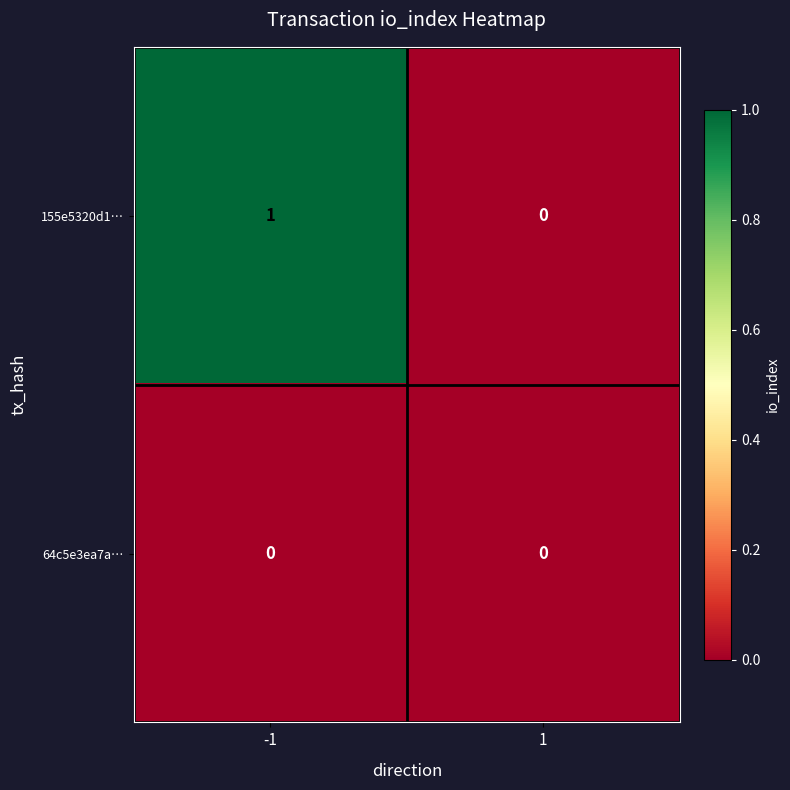

Is it true that 155e5320d1… equals 2 at -1?

False